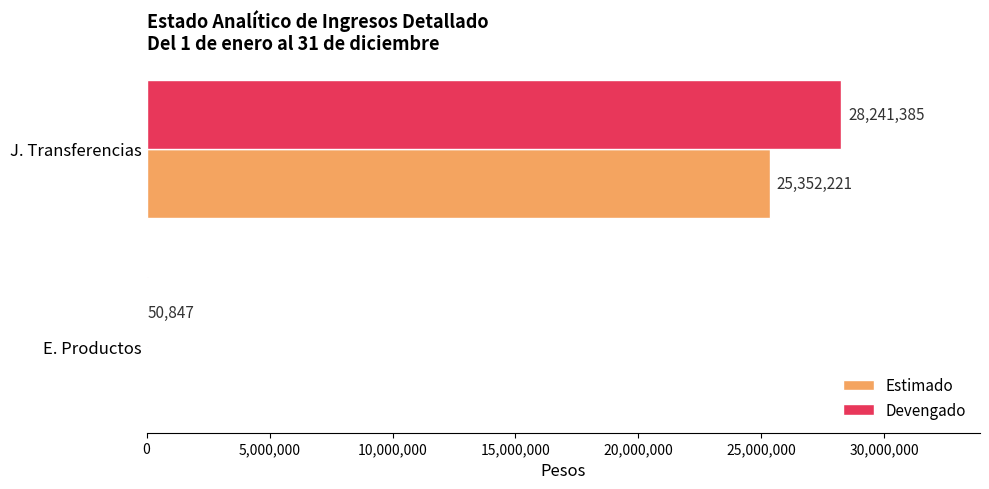

Read the Devengado value at E. Productos, to the nearest 50.

50850